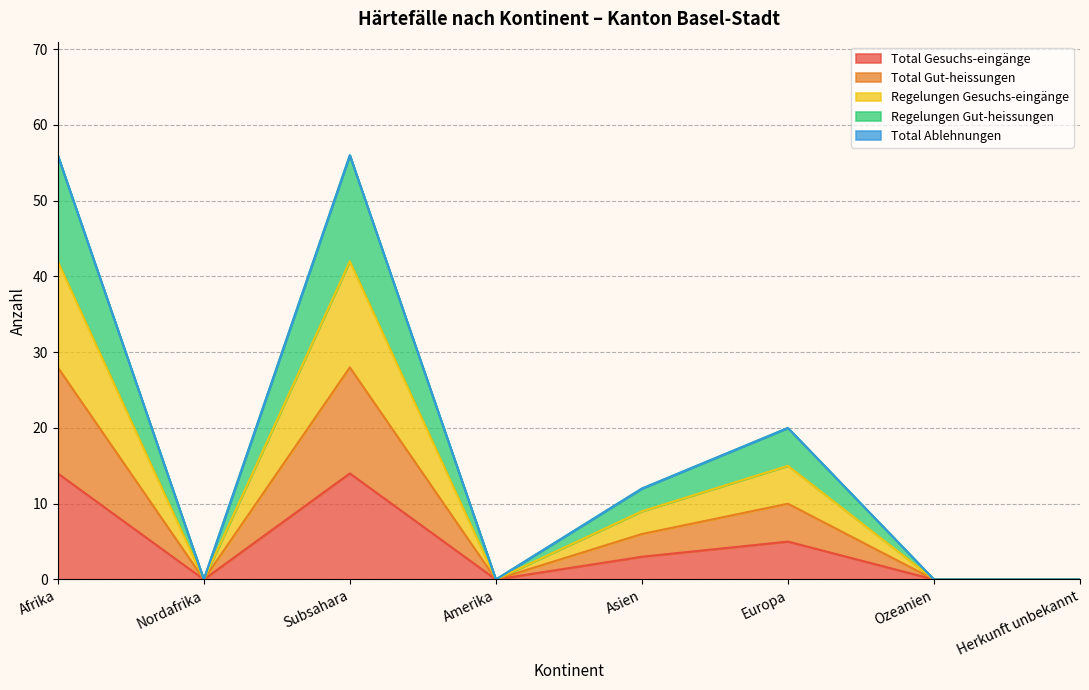

True or false: Regelungen Gut-heissungen and Regelungen Gesuchs-eingänge intersect in this chart.

False